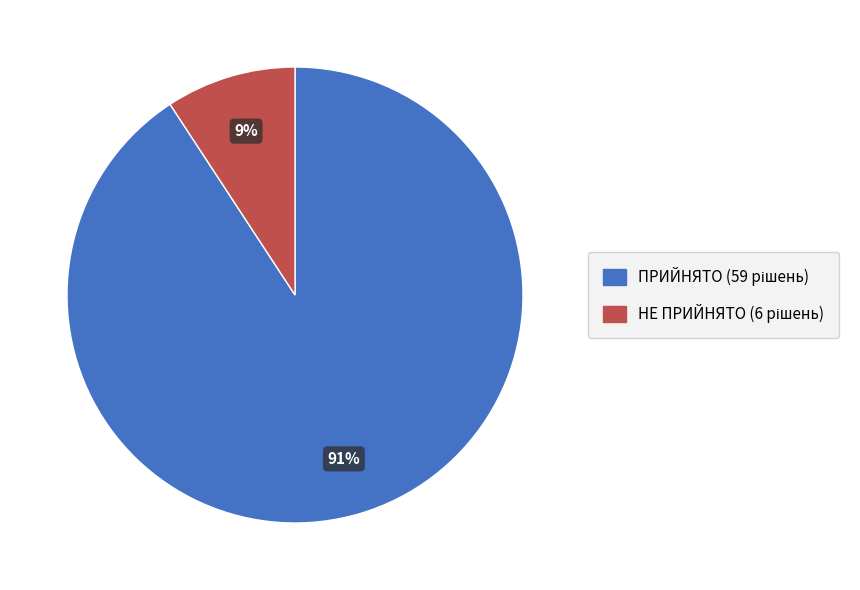

Approximately how many times larger is the value at НЕ ПРИЙНЯТО compared to ПРИЙНЯТО?

0.1